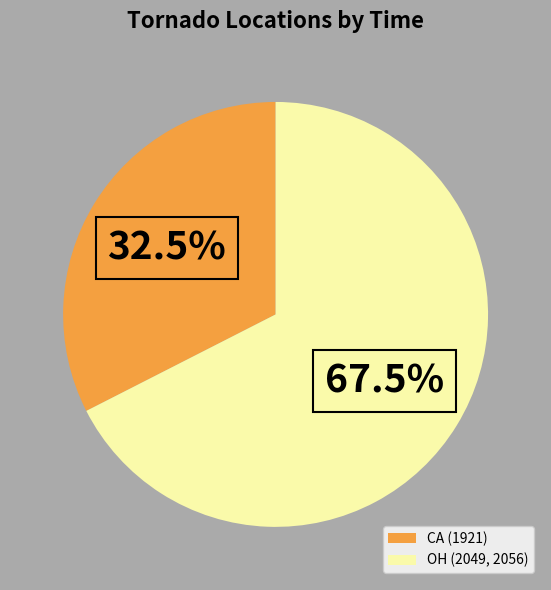

Is OH (2049, 2056) the majority of the pie?

Yes